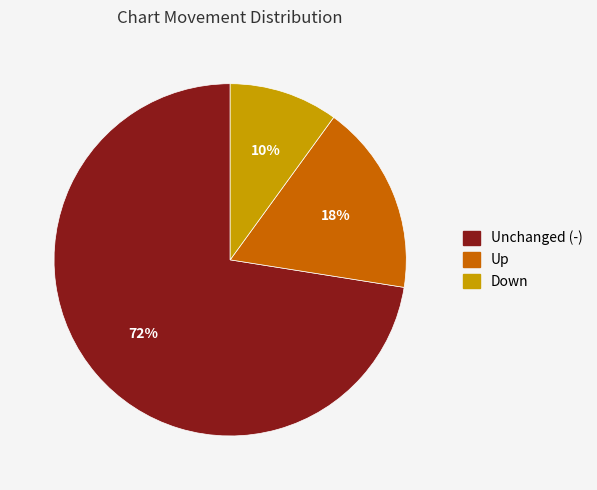

Which category accounts for the majority?

Unchanged (-)